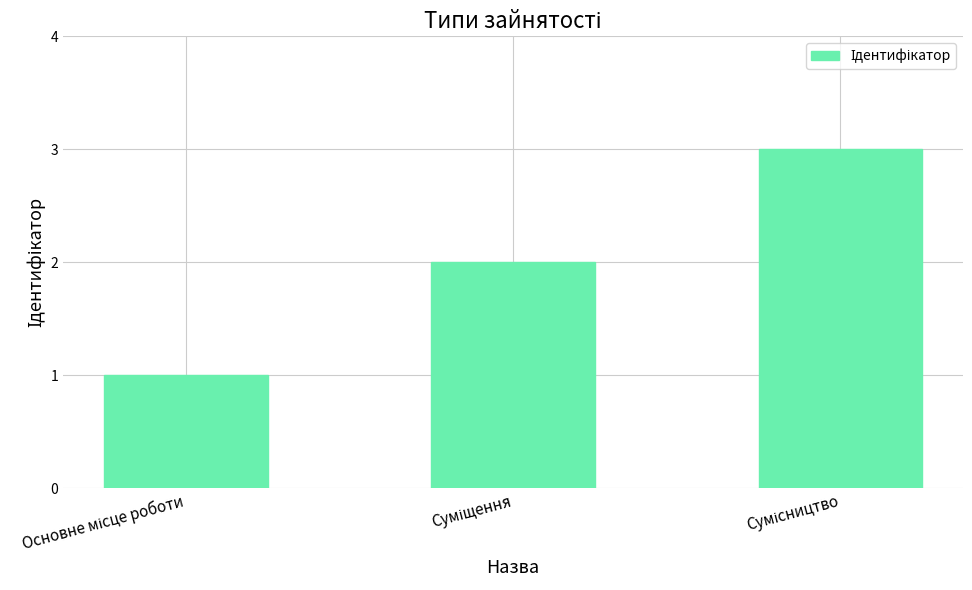

What is the sum of all values?

6